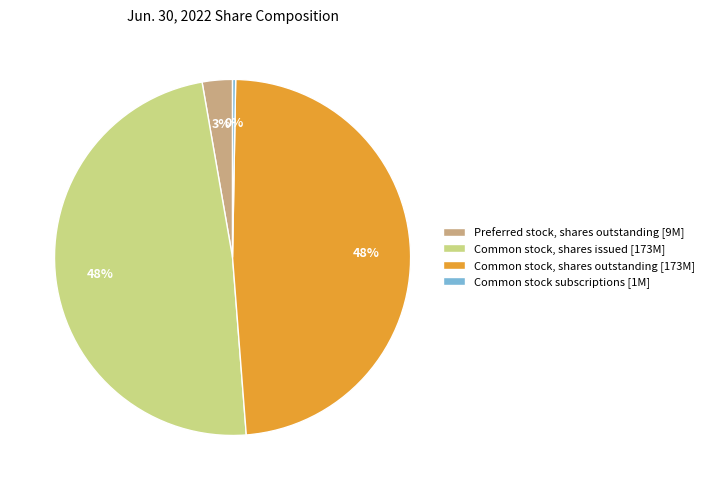

The Common stock, shares outstanding [173M] slice represents 40% of the pie. True or false?

False